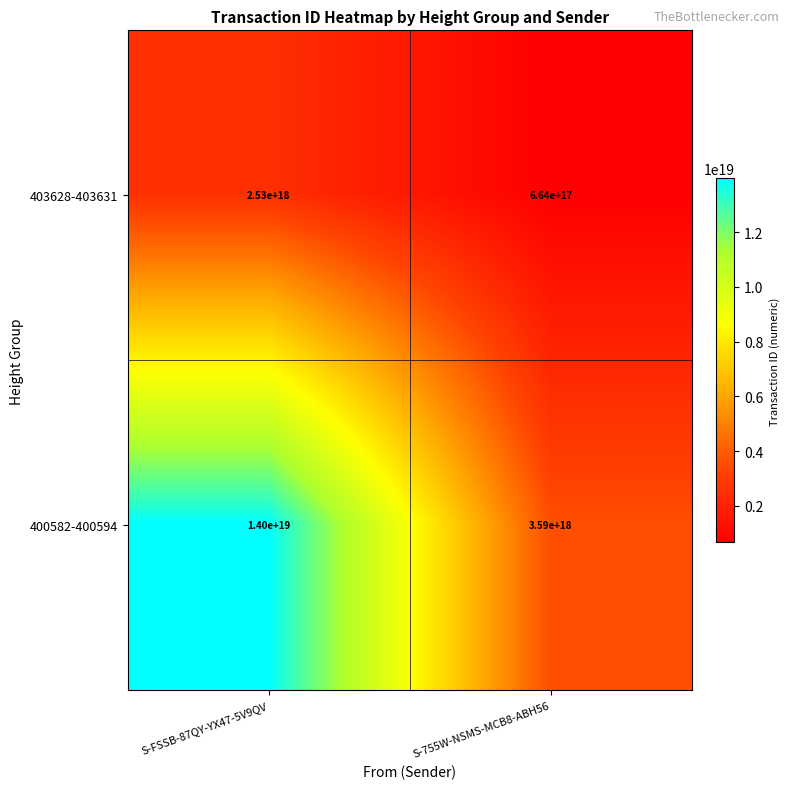

How many data points does each series have?

2